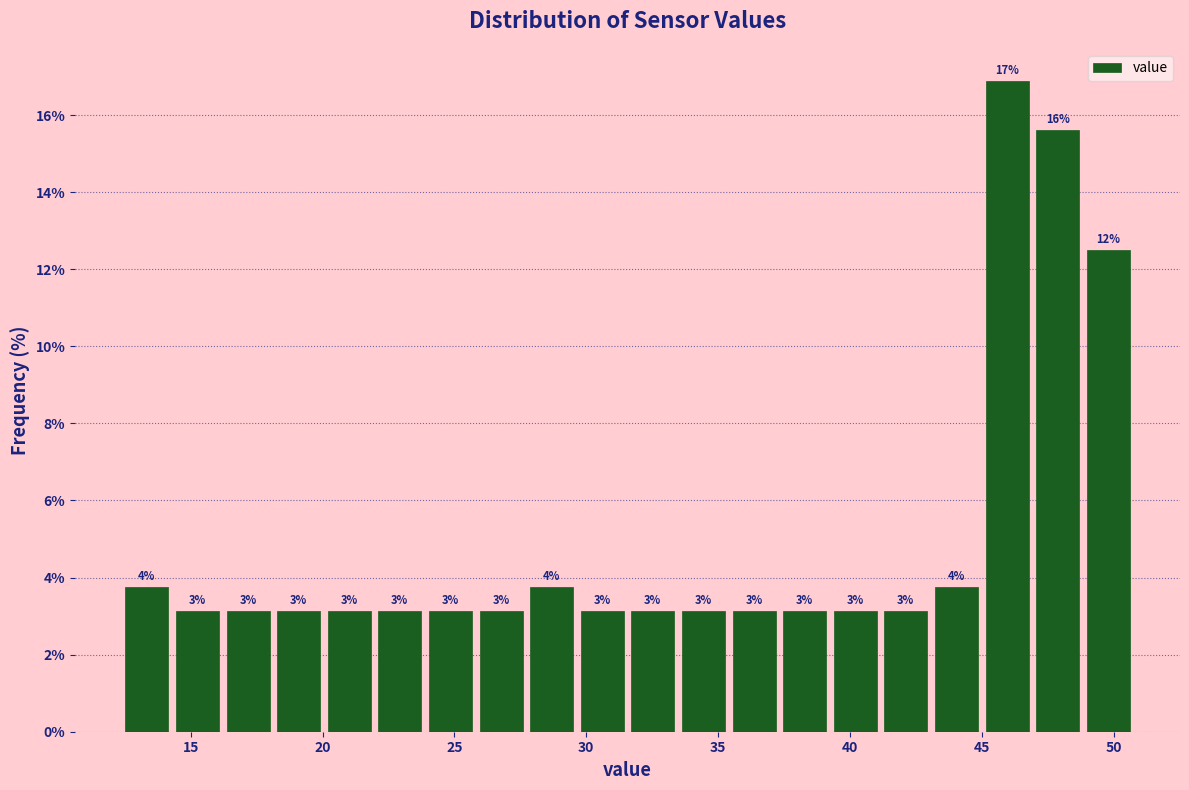

Read against the x-axis, roughly where is the centre of the tallest bar?

46.0